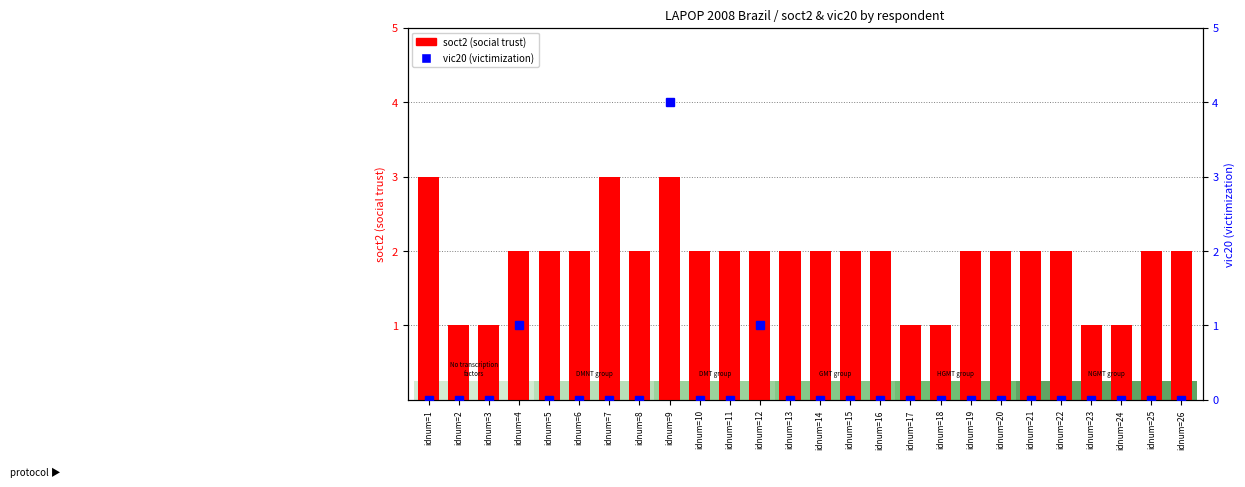

Is it true that soct2 (social trust) equals 1 at idnum=12?

False